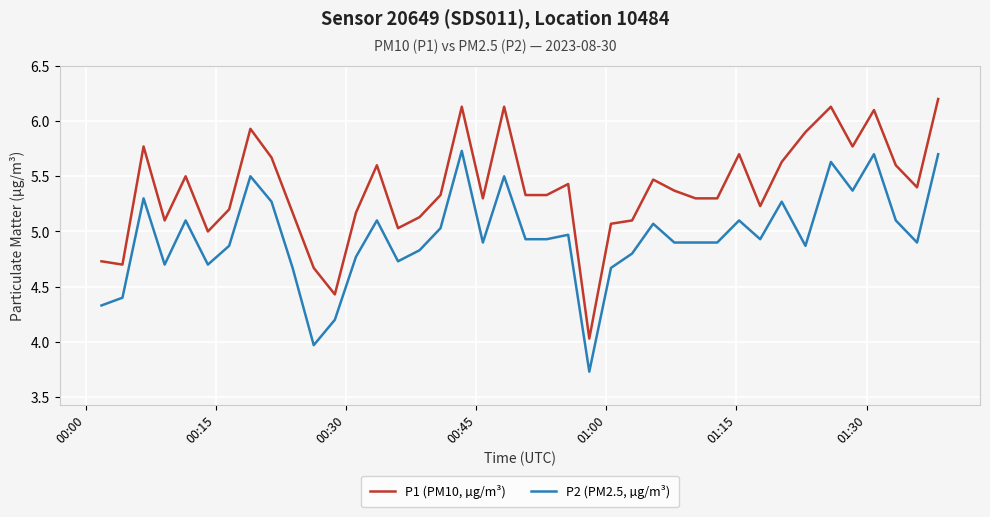

What is the greatest value displayed?

6.2